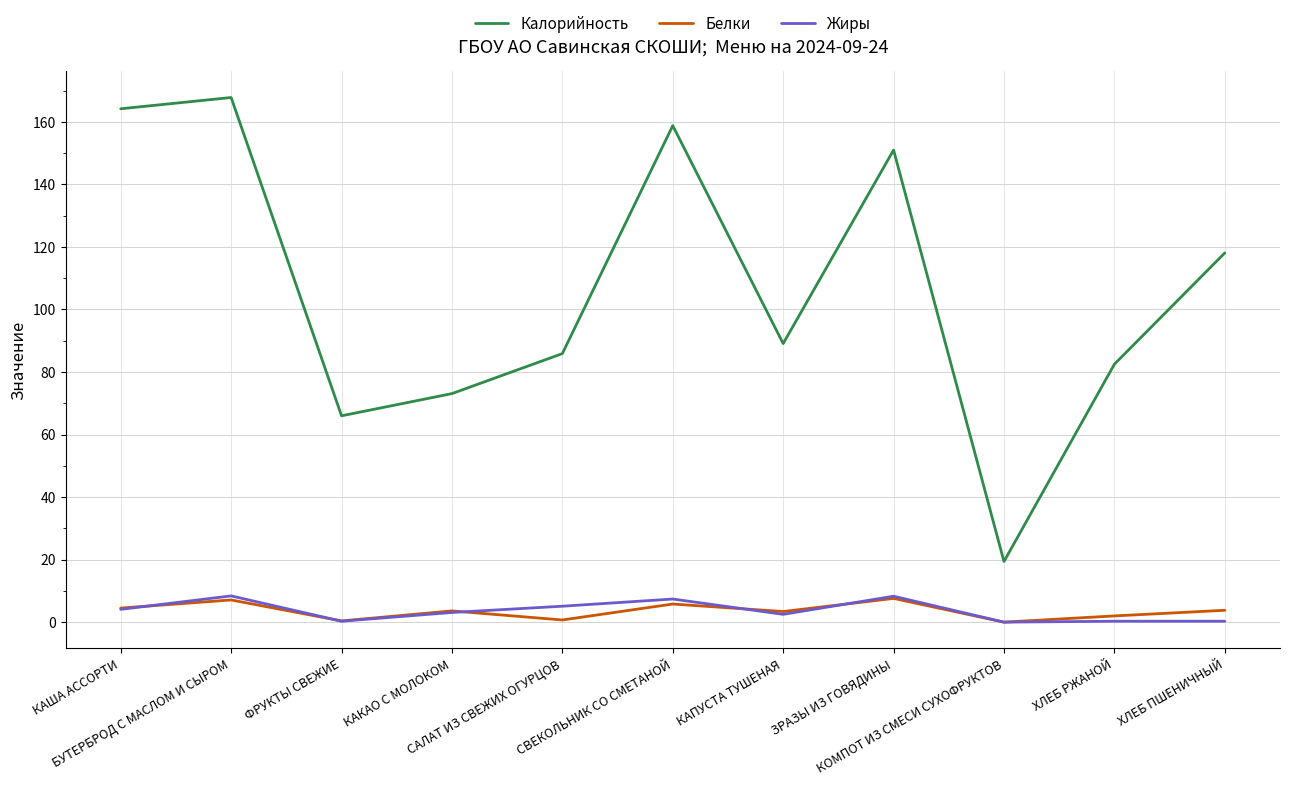

True or false: Калорийность and Белки cross at least once.

False